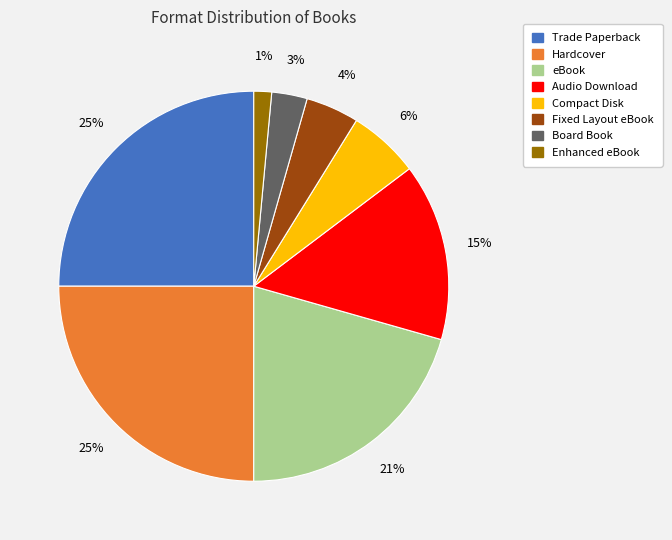

Does Compact Disk account for over 50% of the chart?

No